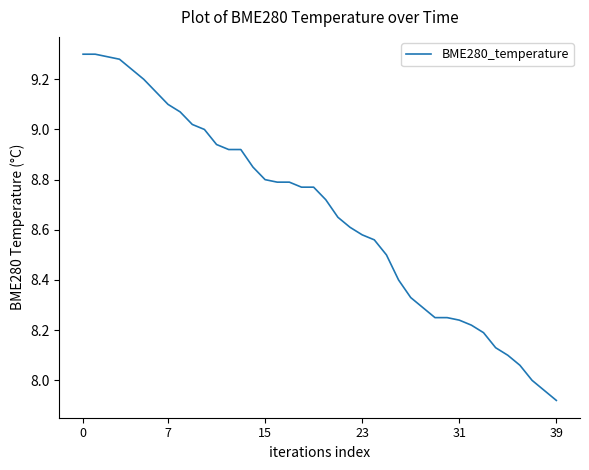

What is the difference between the maximum and minimum values?

1.4